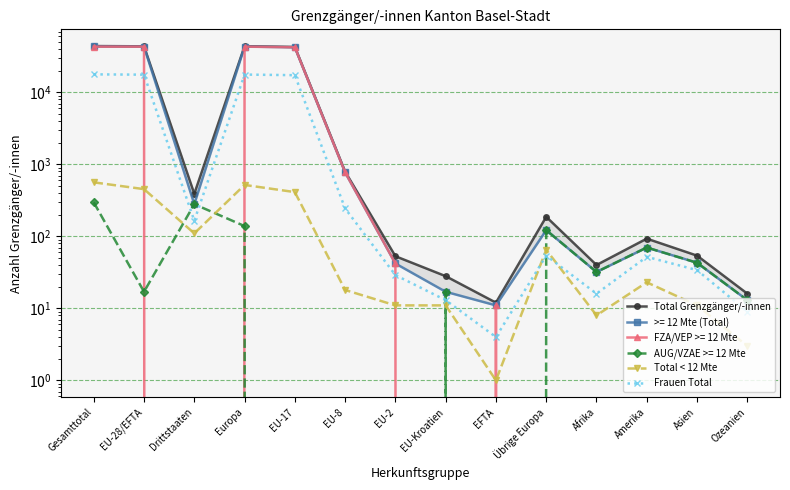

What is the maximum value shown in the chart?

44021